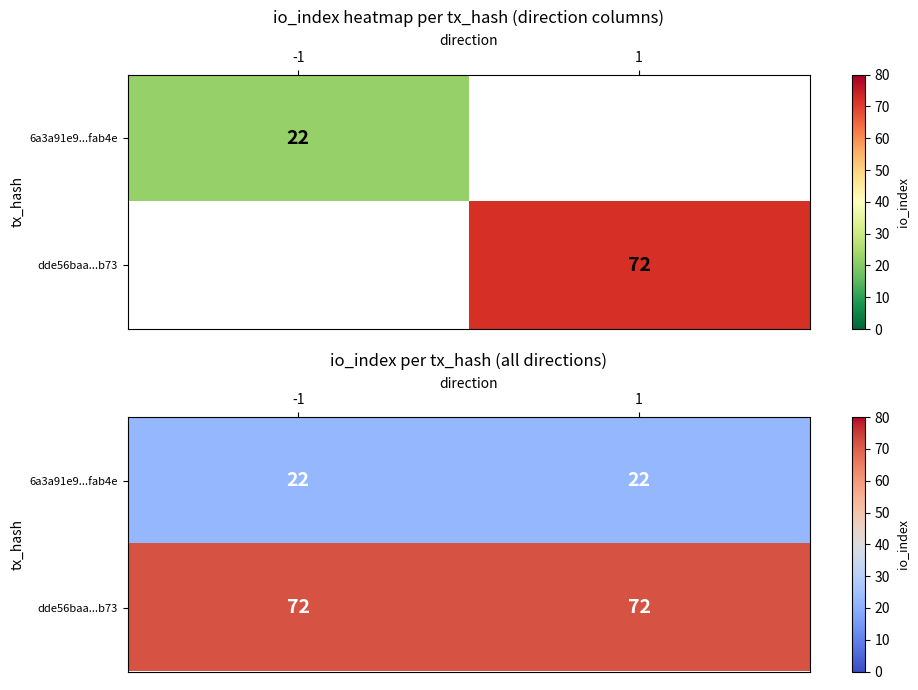

At which label does 6a3a91e9...fab4e reach its minimum?

-1